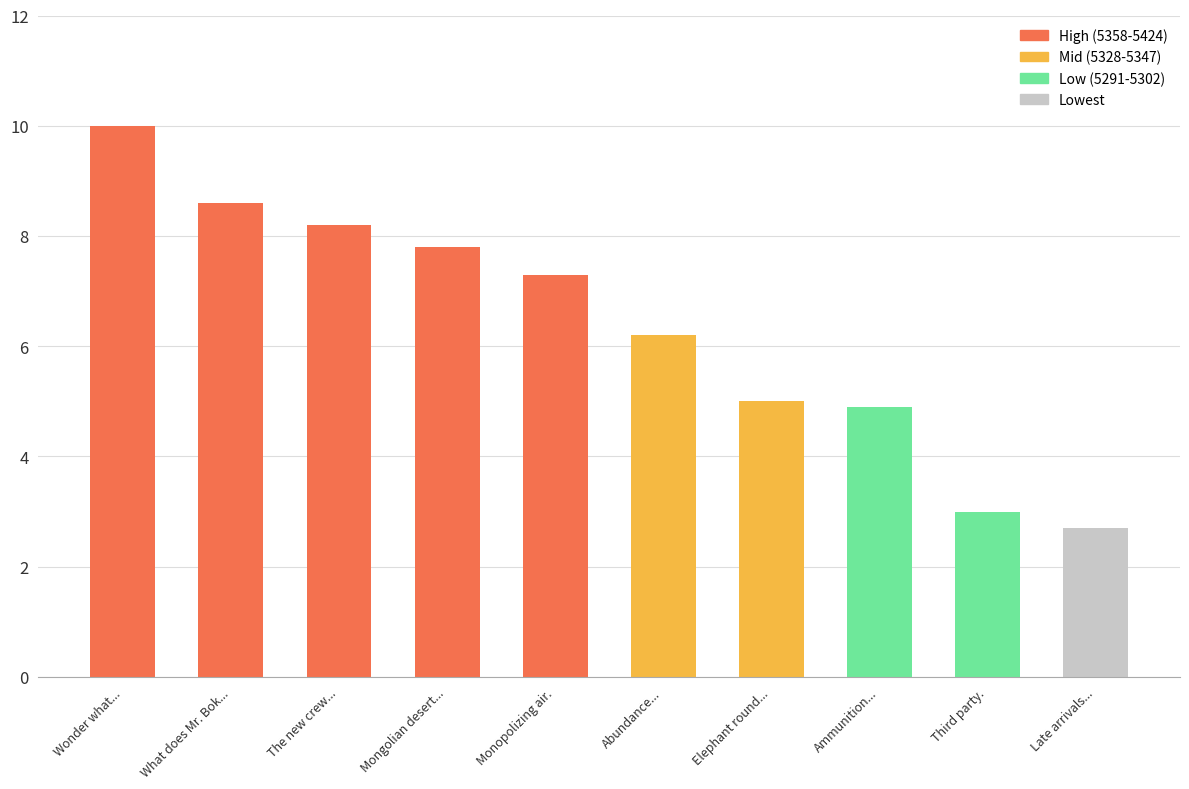

At which label does the data first exceed 7?

Wonder what...